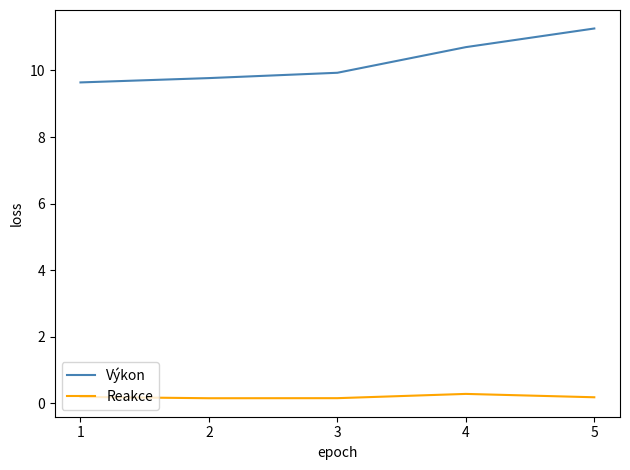

True or false: Výkon and Reakce cross at least once.

False